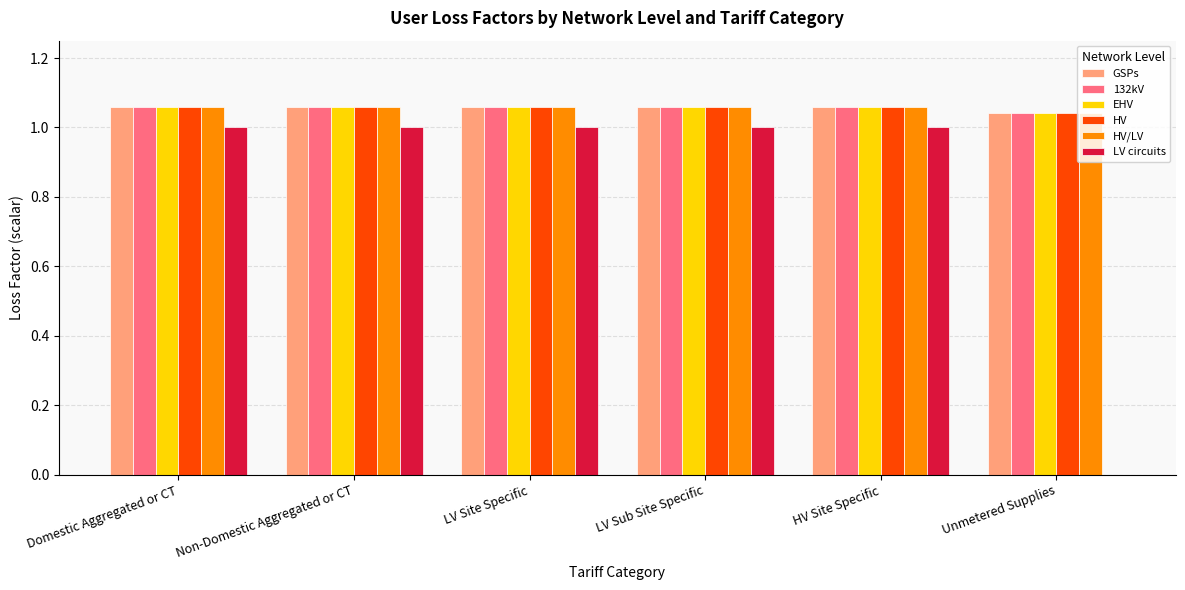

True or false: HV/LV has a value of 0.4 at Domestic Aggregated or CT.

False